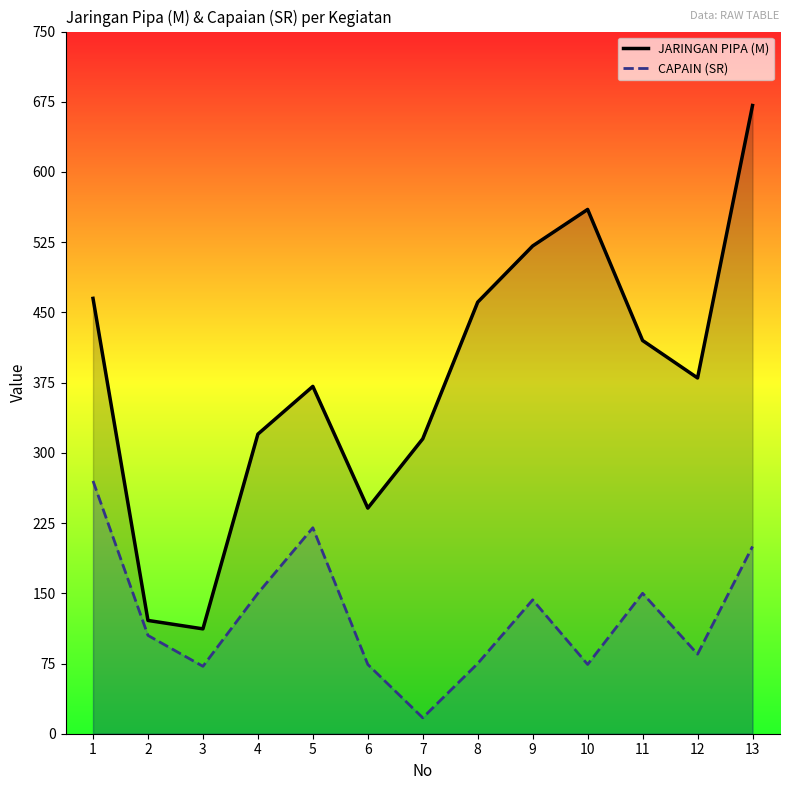

How many lines are shown in the chart?

2